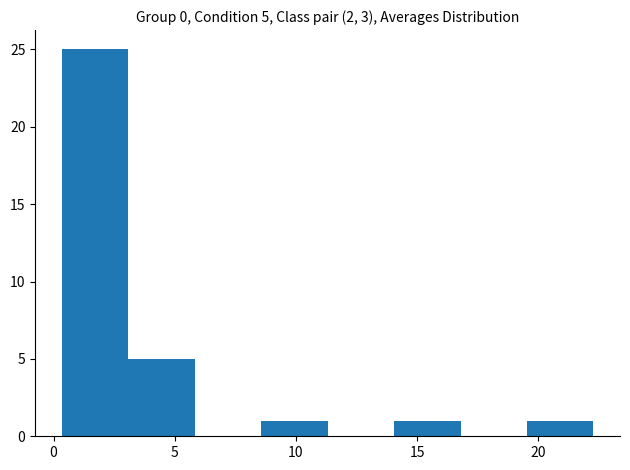

Over which range of the x-axis is the bar tallest?

0.5 to 3.0